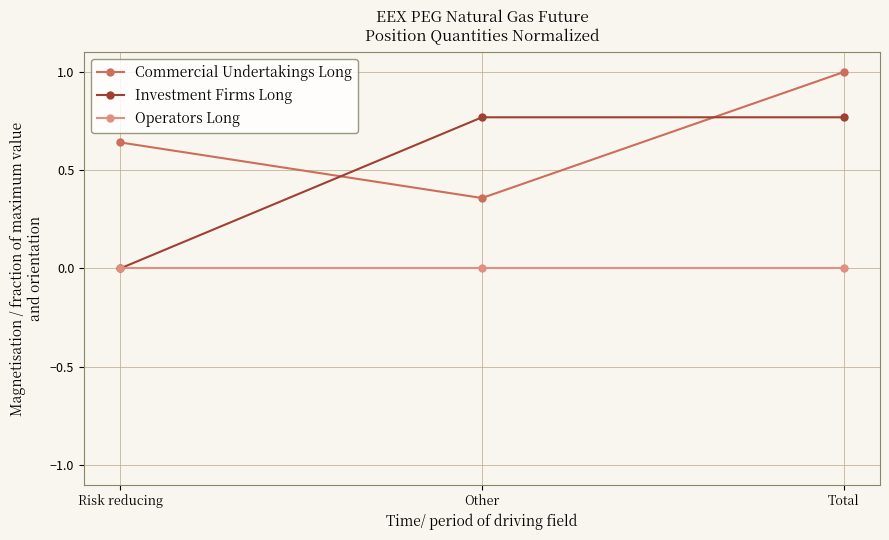

Which series has the widest spread of values?

Investment Firms Long